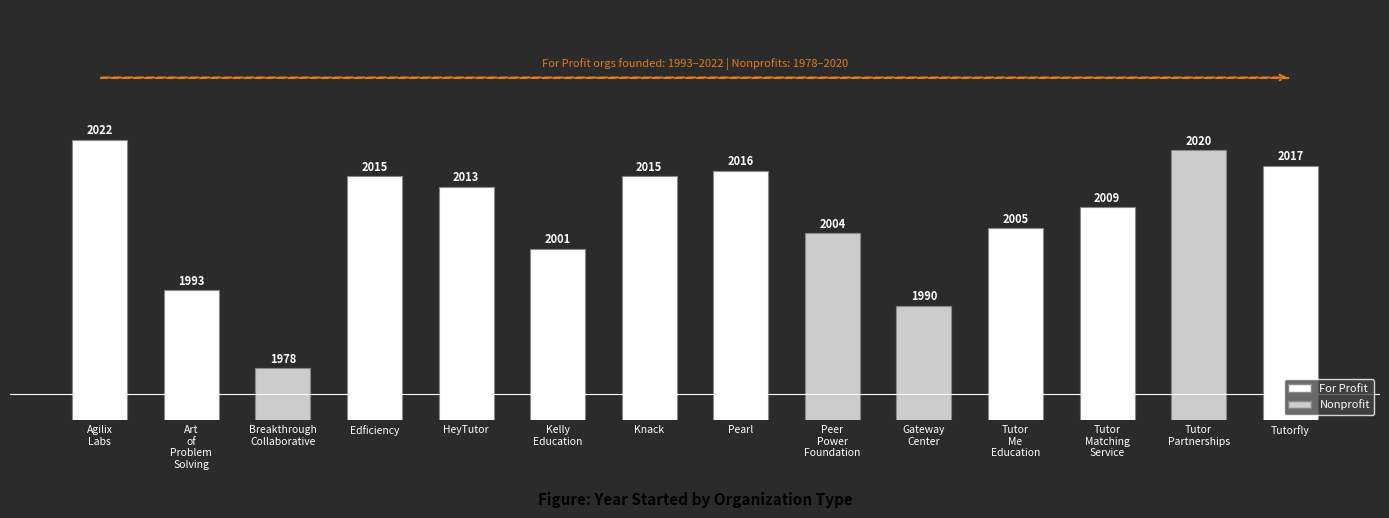

Approximately how many times larger is the value at Art
of
Problem
Solving compared to Gateway
Center?

1.0